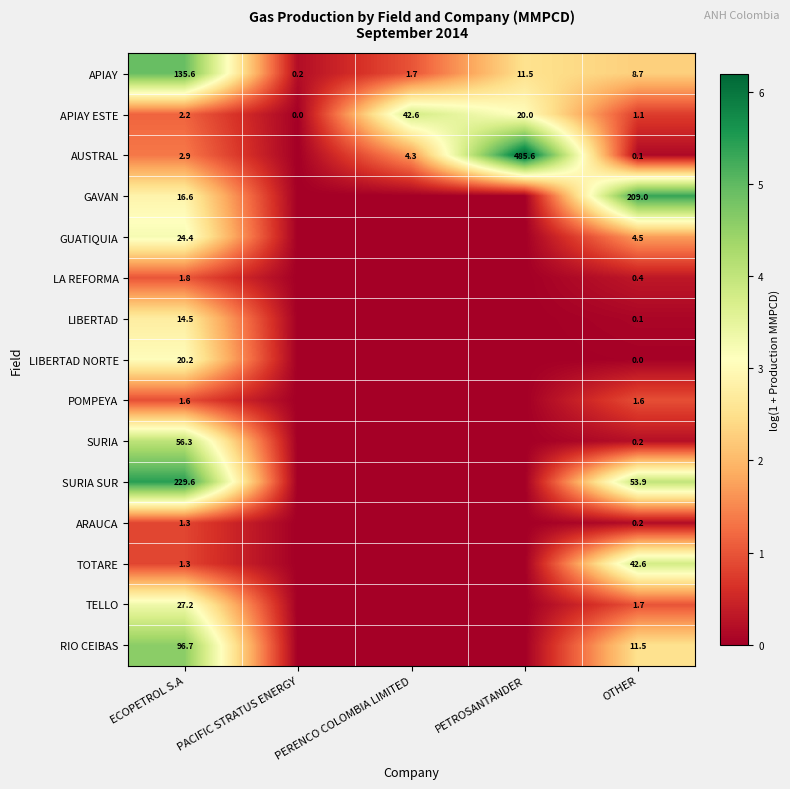

At which category does the chart reach its peak across all series?

PETROSANTANDER